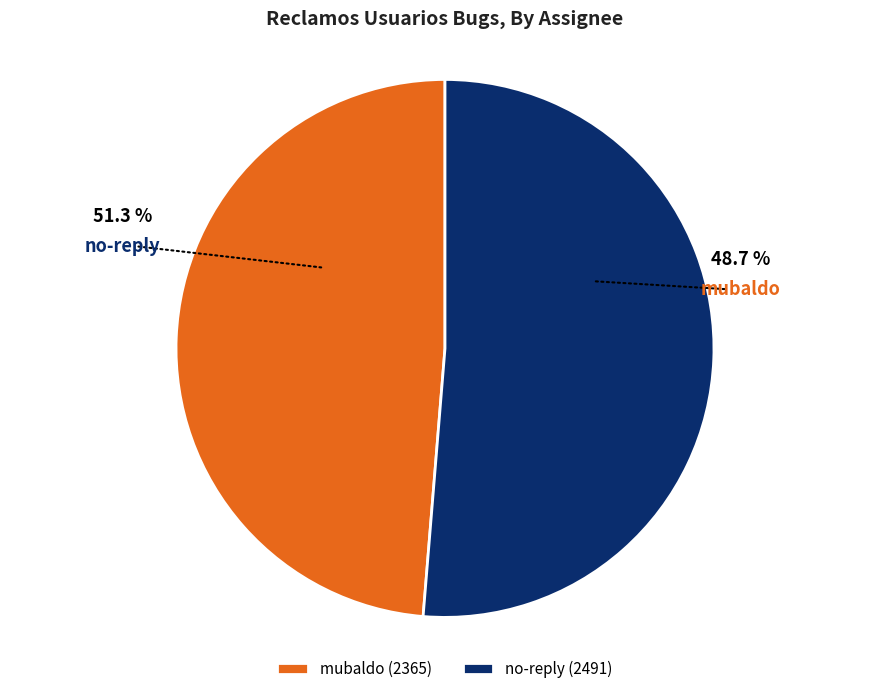

To the nearest percent, what portion does mubaldo represent?

49%